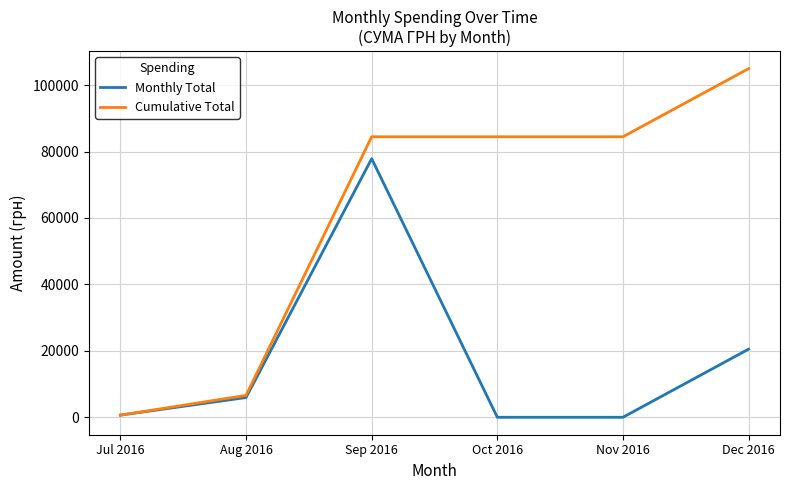

Where does the Monthly Total series first go above 5949?

Aug 2016